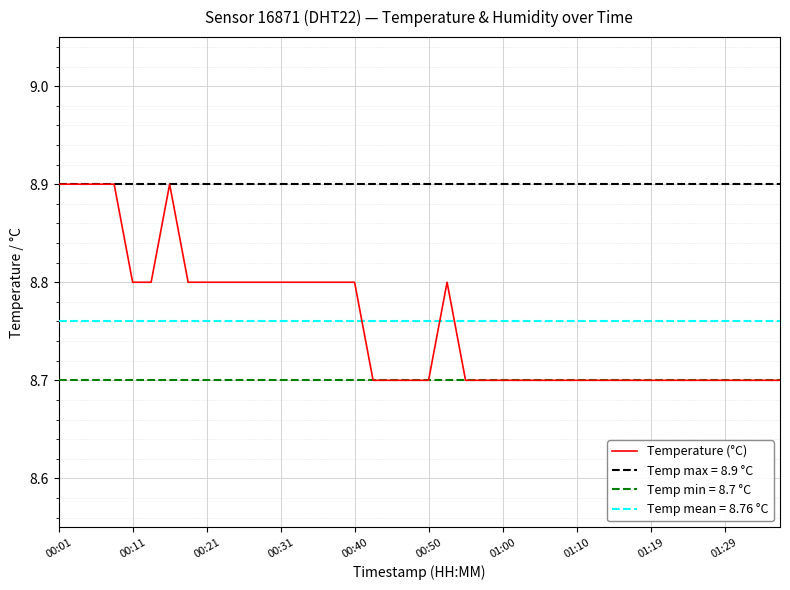

The Temperature (°C) series shows 3.8 at 01:00. True or false?

False